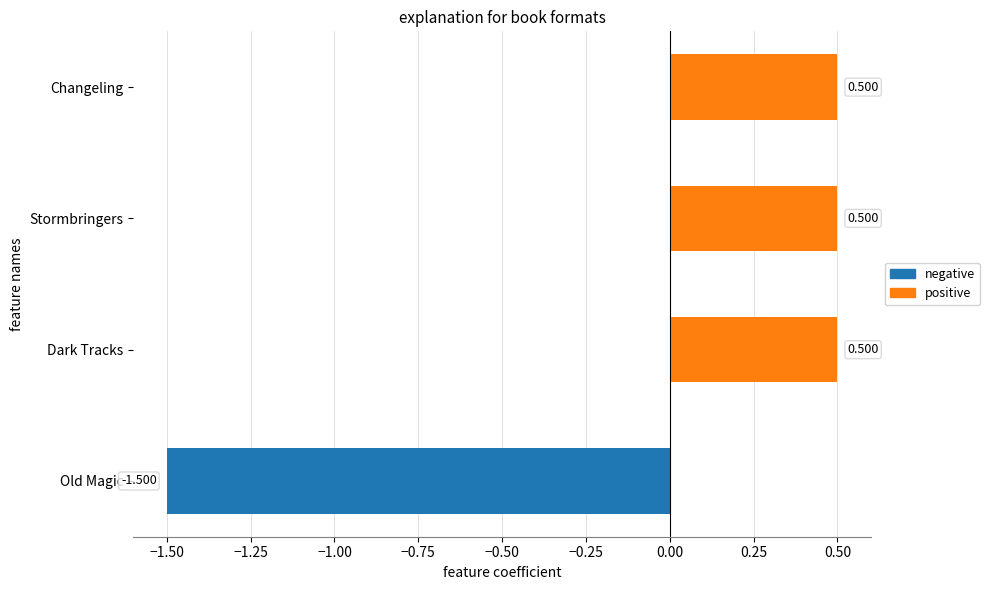

Which label corresponds to the smallest value in the chart?

Old Magic